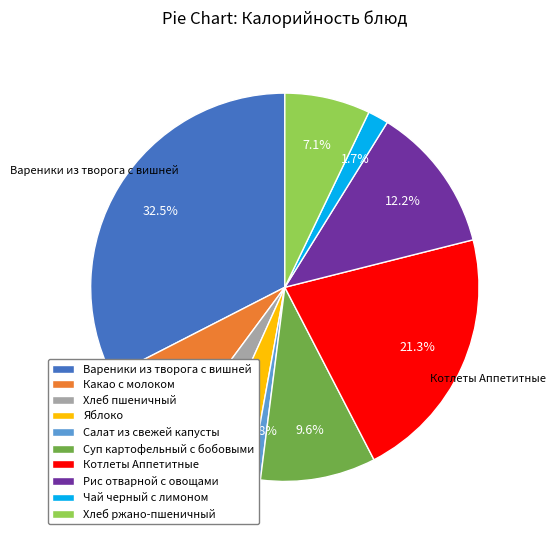

To the nearest percent, what is the combined percentage of Рис отварной с овощами and Хлеб пшеничный?

16%